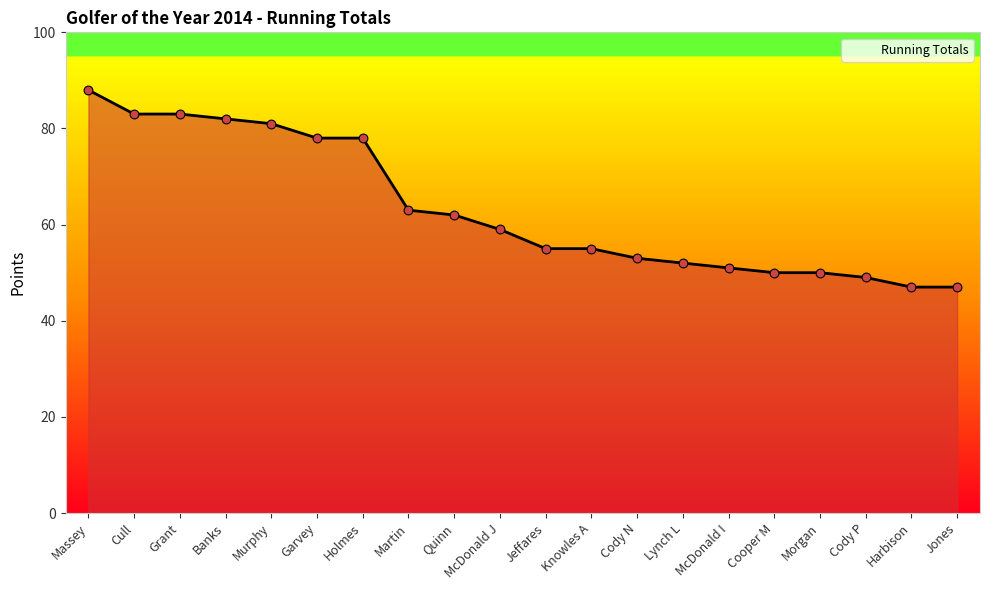

What is the change in value from Banks to Jones?

-35